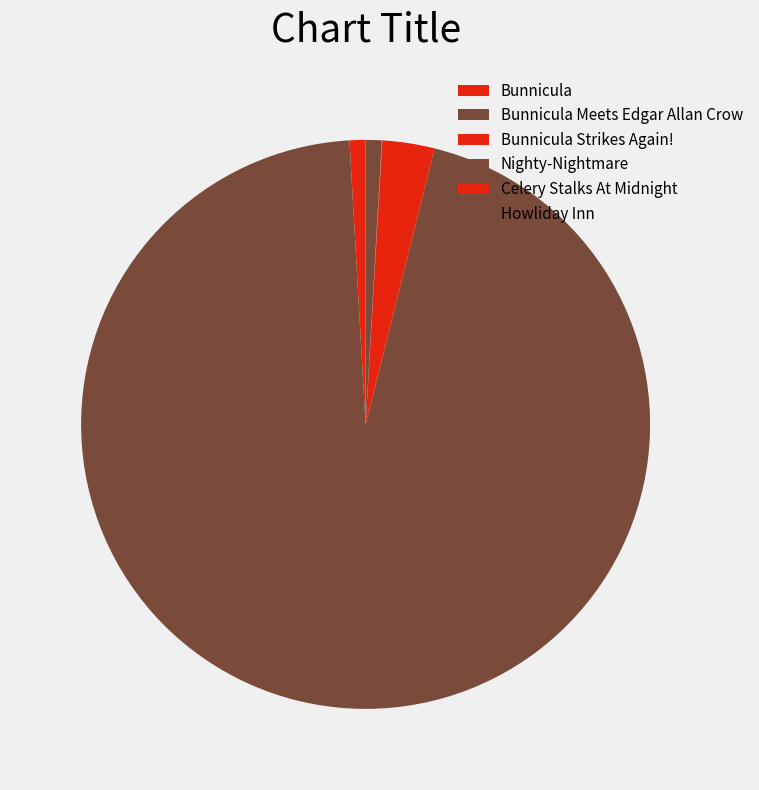

Which slice represents more than half of the pie?

Bunnicula Meets Edgar Allan Crow